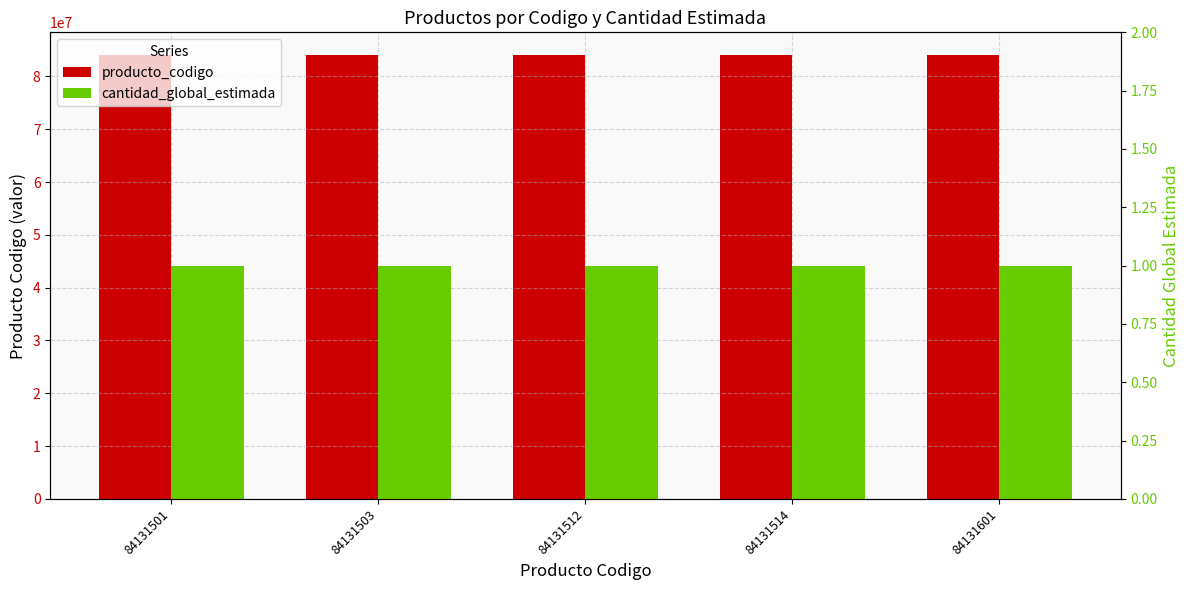

Is the value of producto_codigo at 84131512 greater than the value of cantidad_global_estimada at 84131512?

Yes